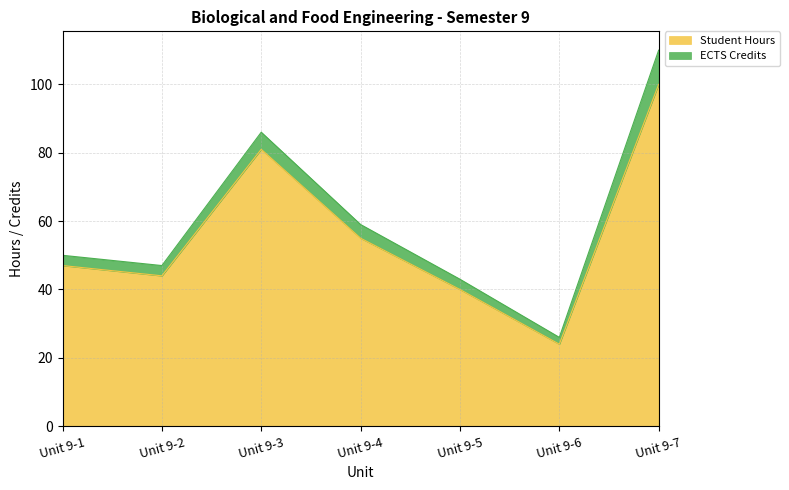

True or false: the data has more than 2 interior local peaks.

False